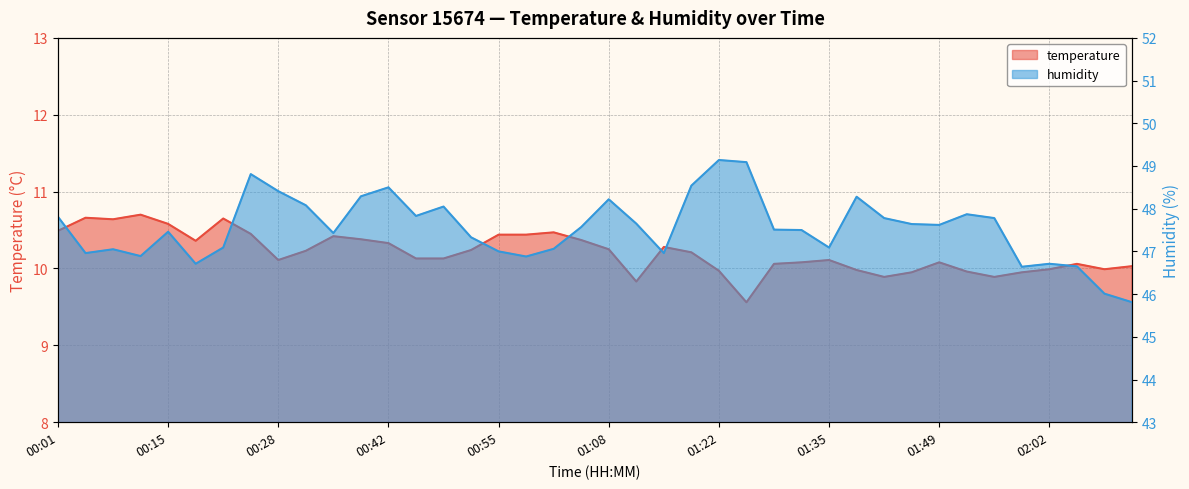

What is the spread (max minus min) of values at 00:28?

38.3